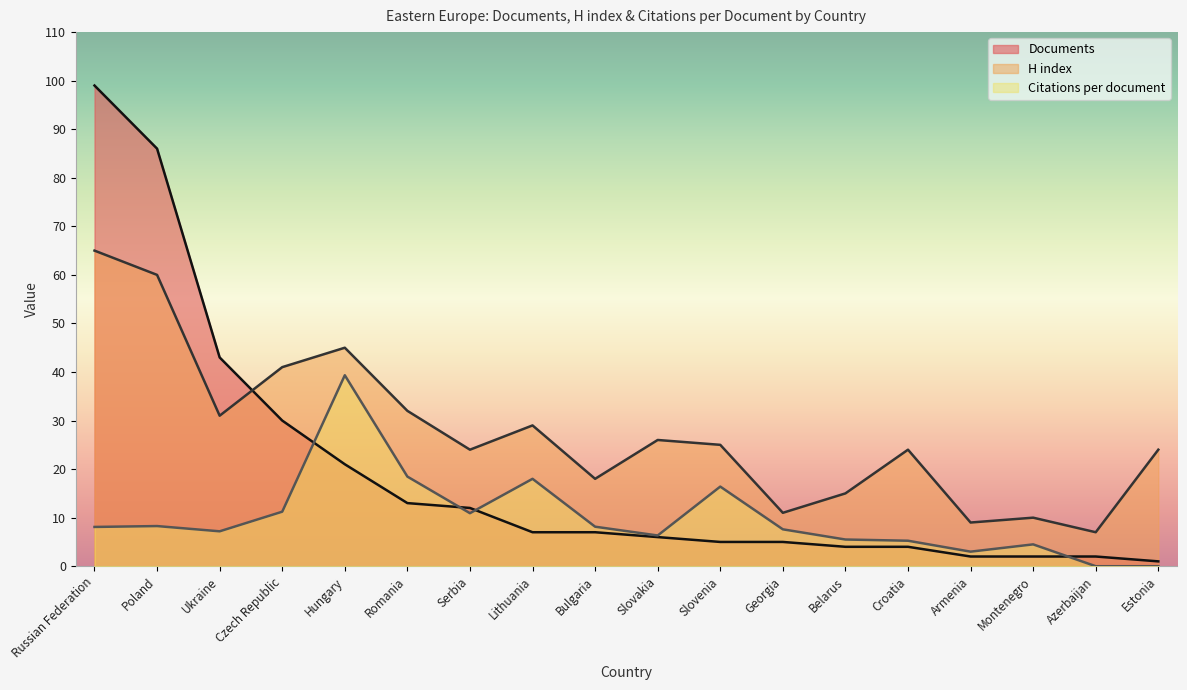

The value of H index at Azerbaijan is 7.0. True or false?

True